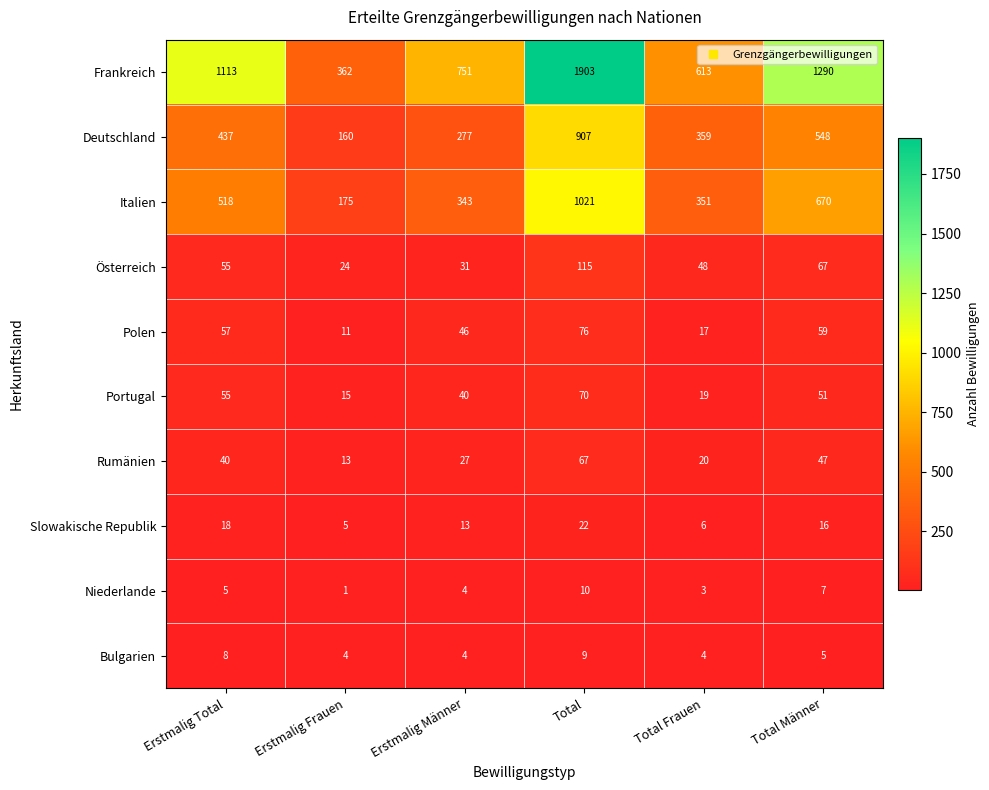

Rank the series by their maximum value, from highest to lowest.

Frankreich, Italien, Deutschland, Österreich, Polen, Portugal, Rumänien, Slowakische Republik, Niederlande, Bulgarien